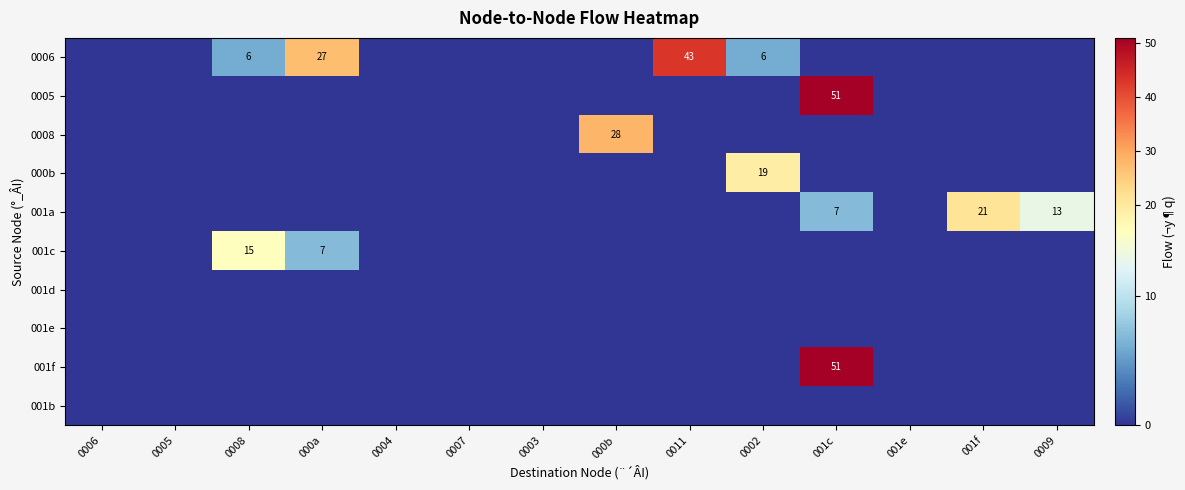

The value of 0006 at 0008 is 11. True or false?

False